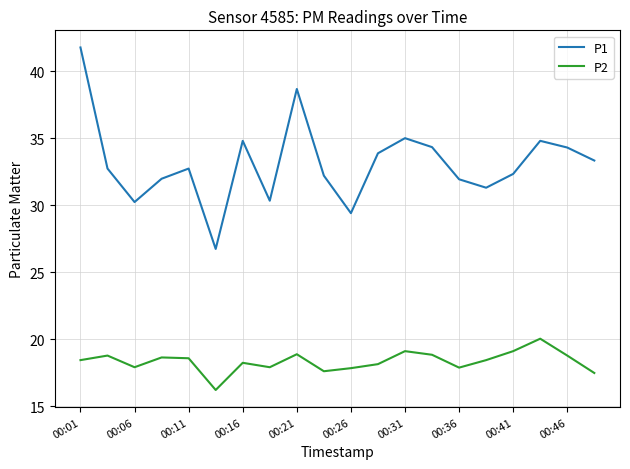

Rank the series by their average value, from highest to lowest.

P1, P2